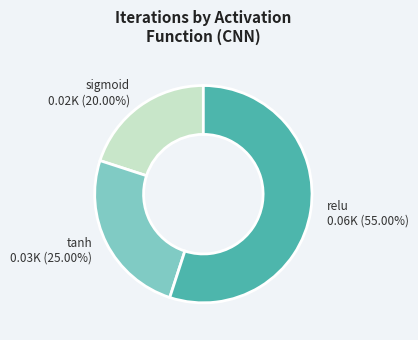

How many slices are in this pie chart?

3